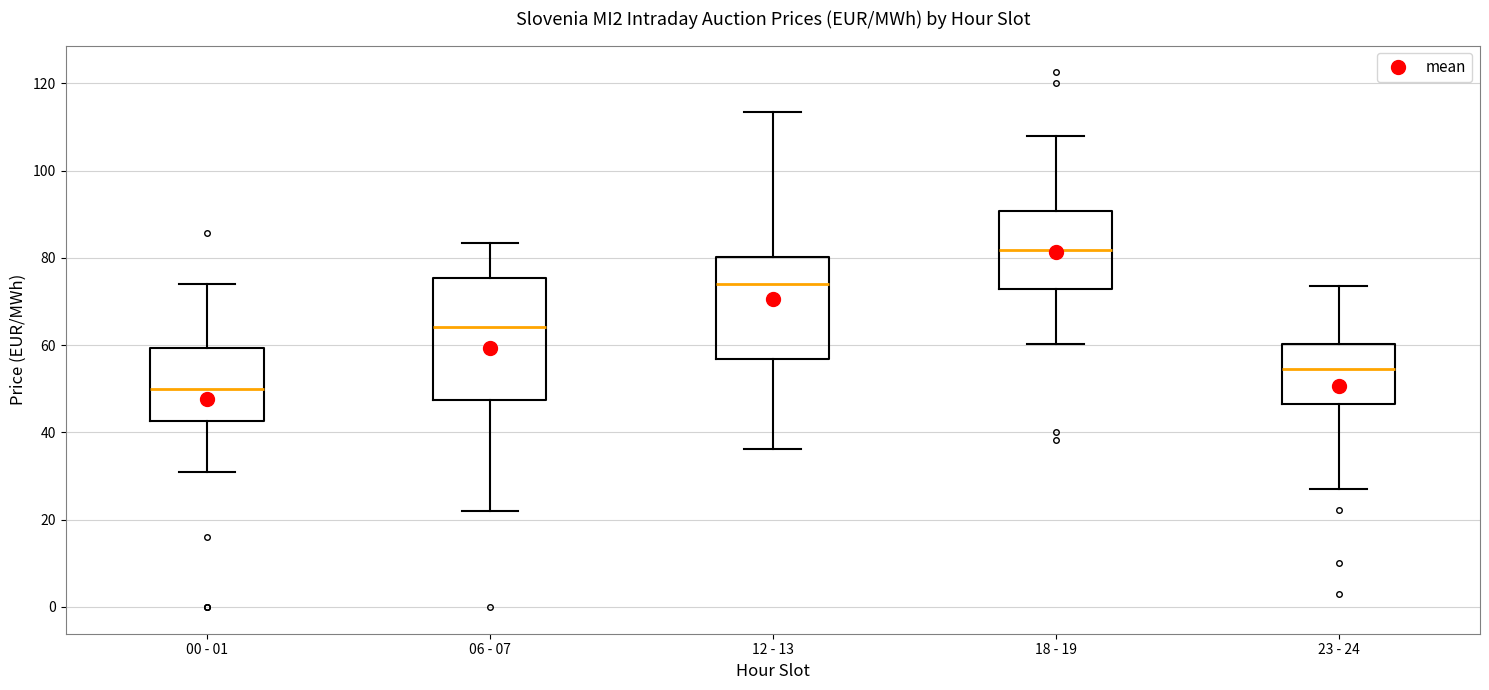

Reading left to right, transcribe this box plot: for each box, give where its median line is, the range the box spans, and where its two whiskers end, as read against the y-axis. The values are not printed on the chart, so give them approximately, as read against the axis.

00 - 01: median 50, box 42 to 60, whiskers 30 to 74
06 - 07: median 64, box 48 to 76, whiskers 22 to 84
12 - 13: median 74, box 56 to 80, whiskers 36 to 114
18 - 19: median 82, box 72 to 90, whiskers 60 to 108
23 - 24: median 54, box 46 to 60, whiskers 28 to 74